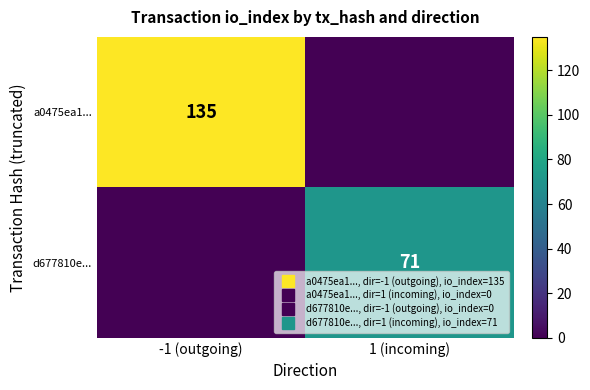

True or false: d677810e... has a value of 0 at -1 (outgoing).

True